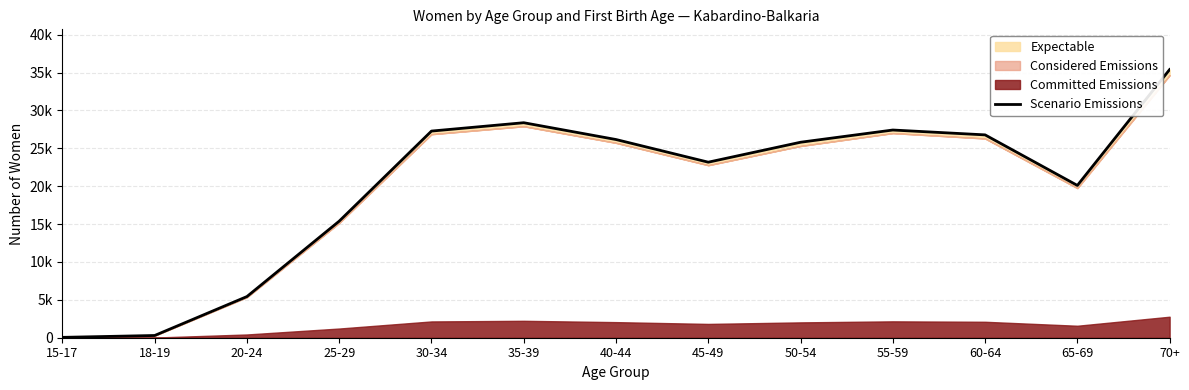

What is the greatest value displayed?

35390